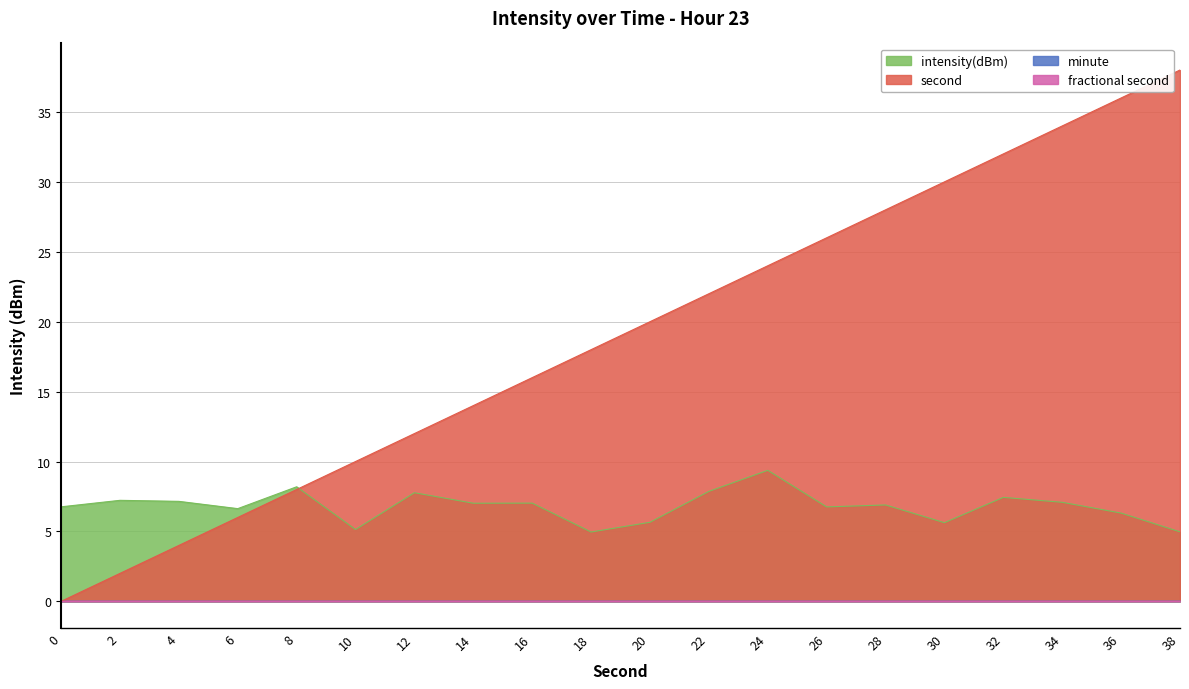

Does the chart display data point markers on the line(s)?

No